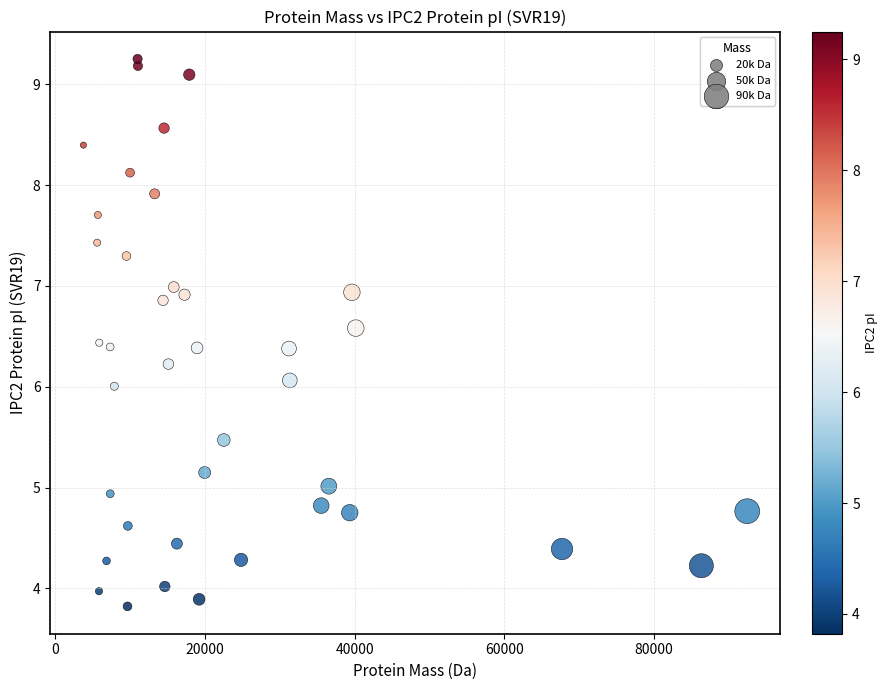

What is the range of X values (max minus min)?

88735.6